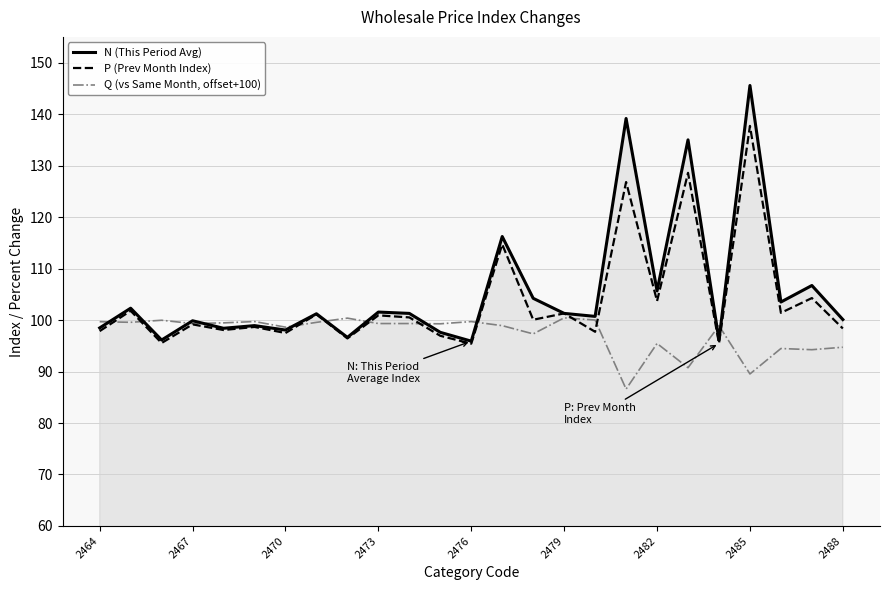

What is the sum of all P (Prev Month Index) values?

2589.9